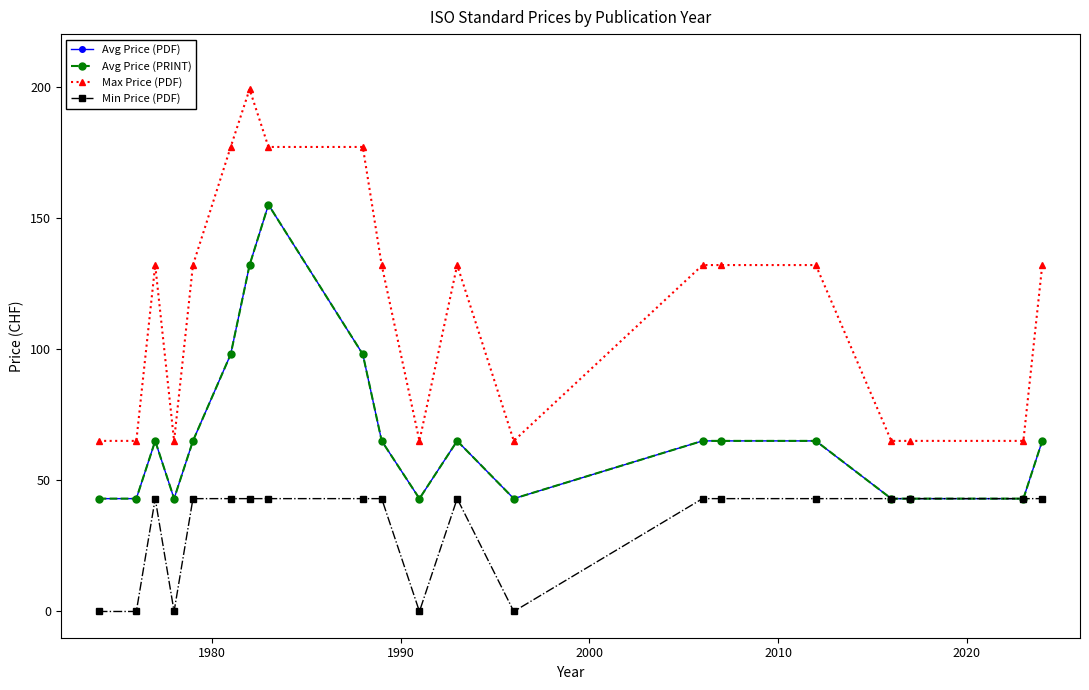

What is the lowest value of the Avg Price (PRINT) series?

43